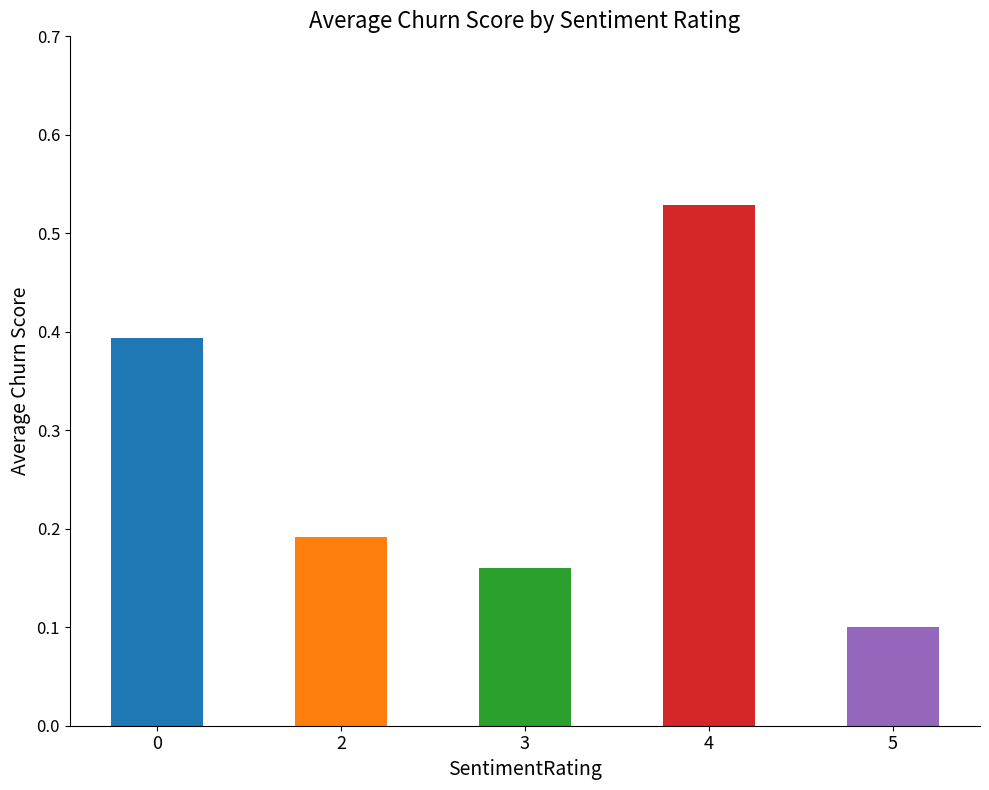

What is the sum of the values at 3 and 2?

0.4